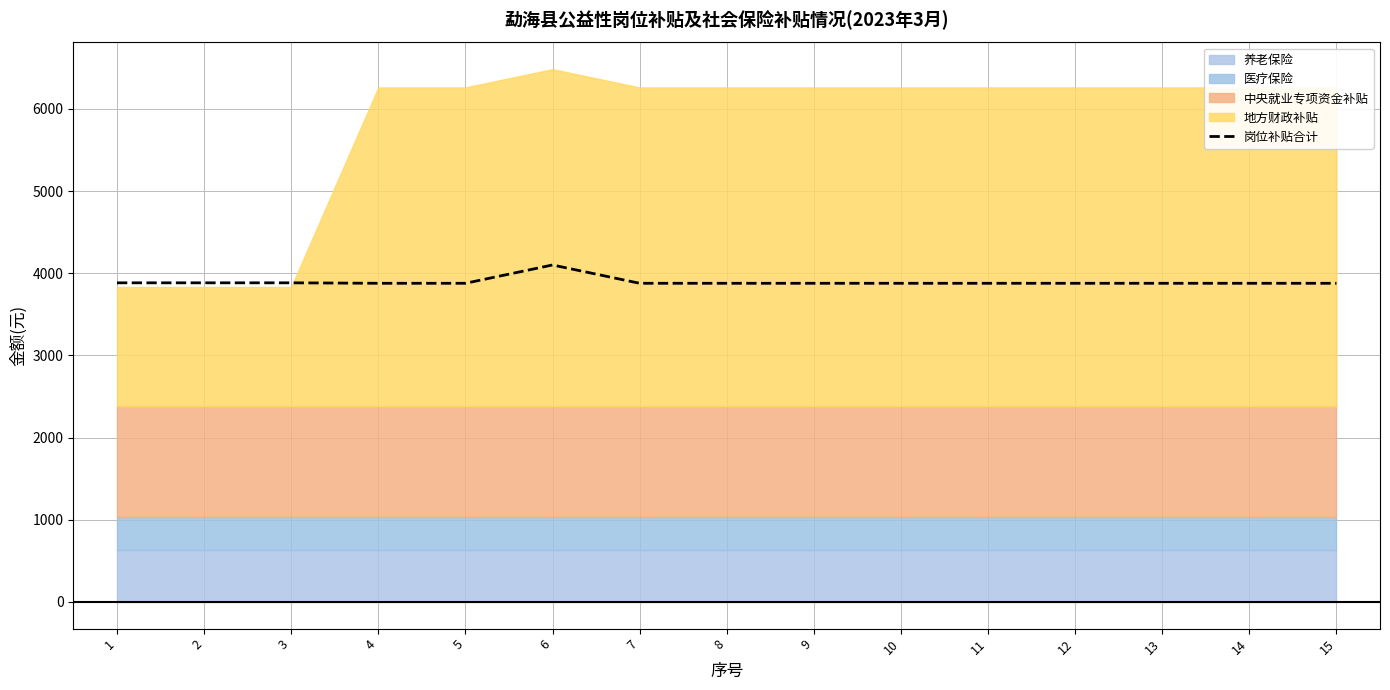

Is it true that the value at 15 is 846.0?

False